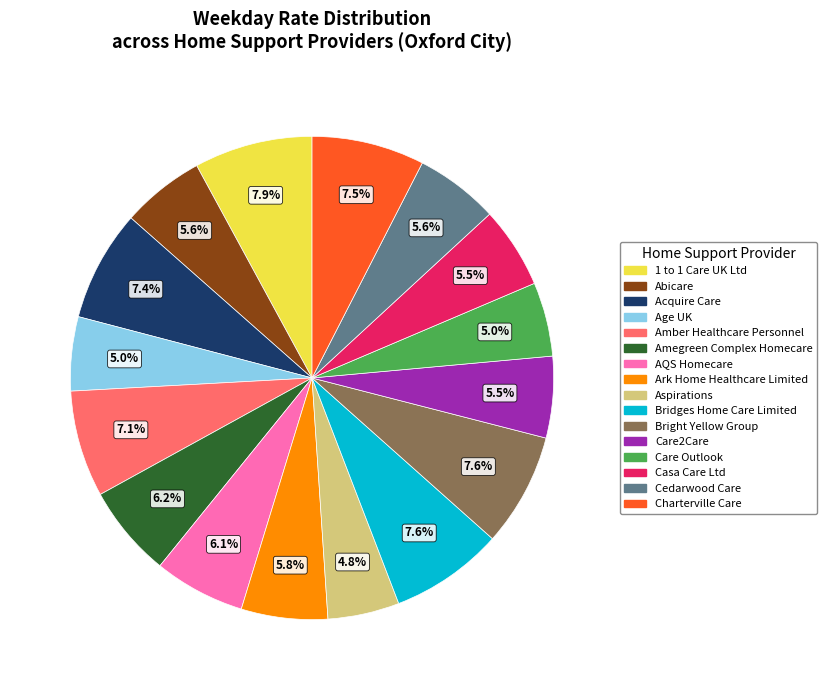

Approximately how many times larger is the value at Casa Care Ltd compared to Charterville Care?

0.7